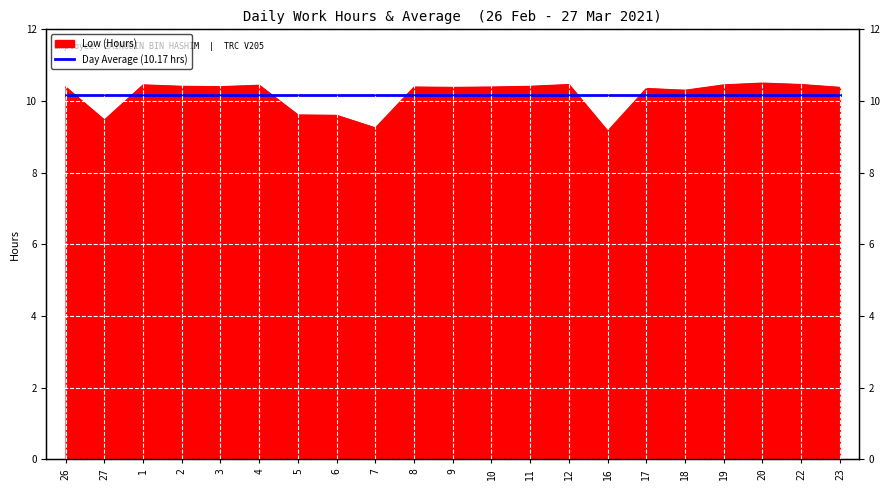

What is the difference between the maximum and minimum values?

1.3